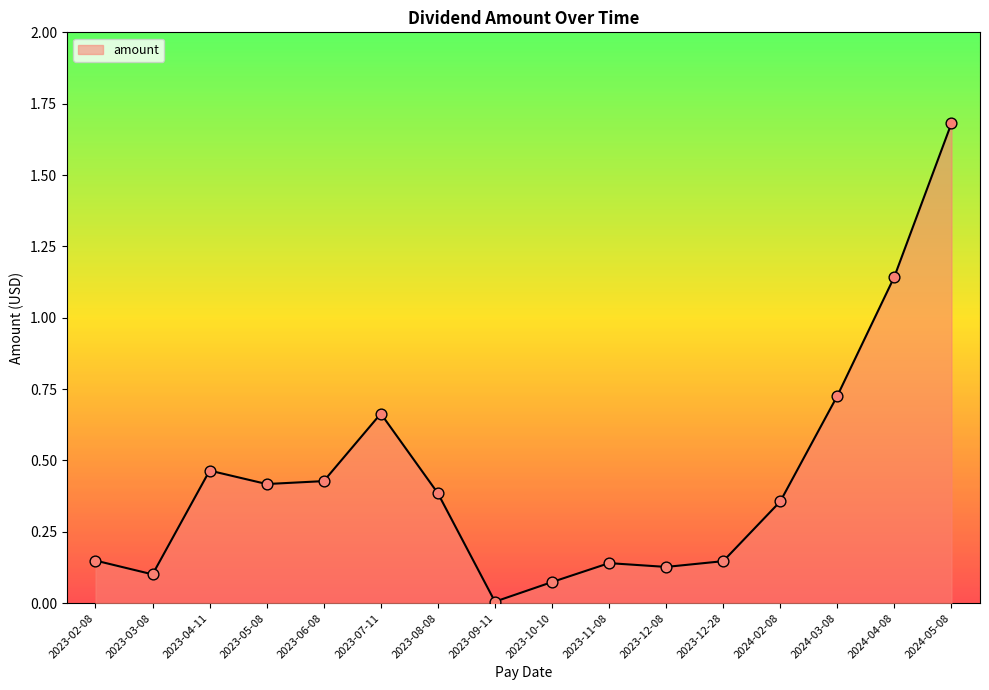

What is the change in value from 2023-03-08 to 2024-02-08?

+0.3